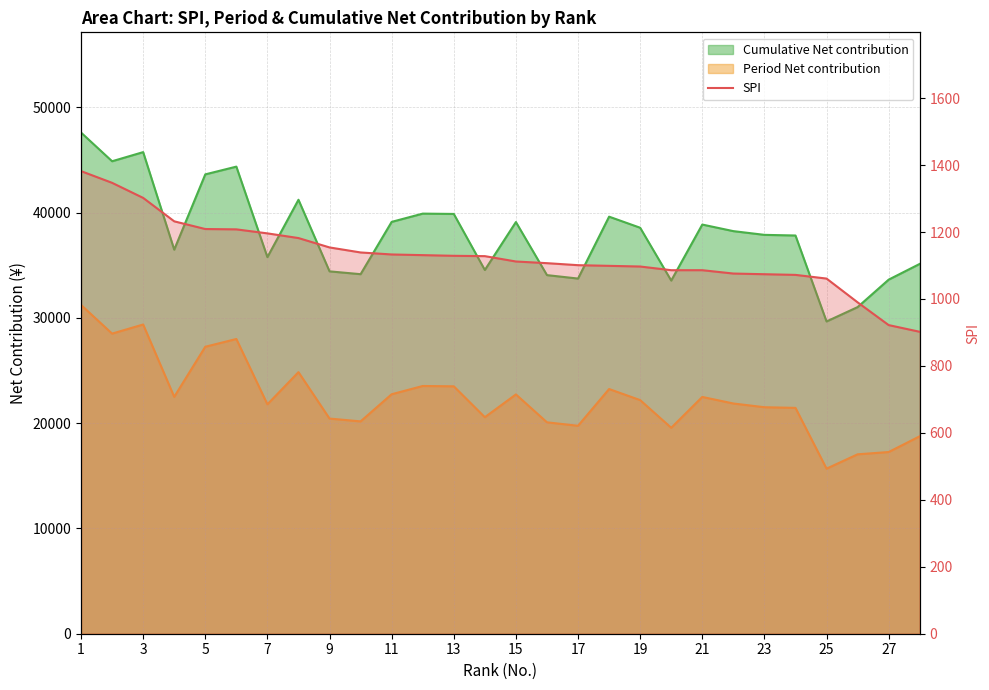

Between 7 and 11, which is larger?

7